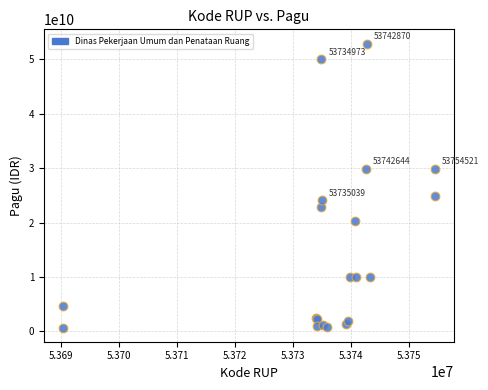

What Y value in the scatter plot is closest to 26812750000?

24925500000